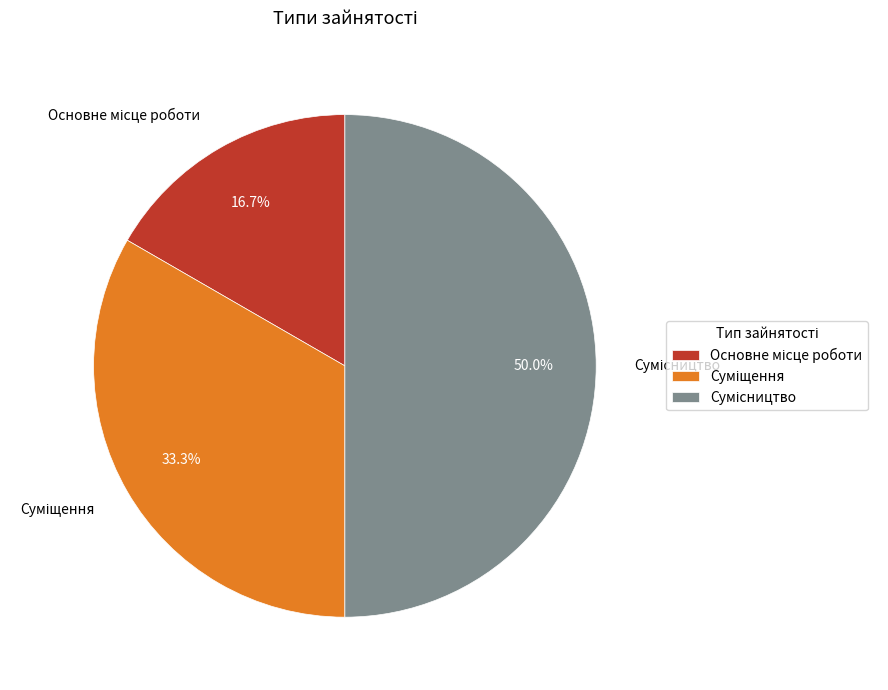

What is the change in value from Основне місце роботи to Сумісництво?

+2